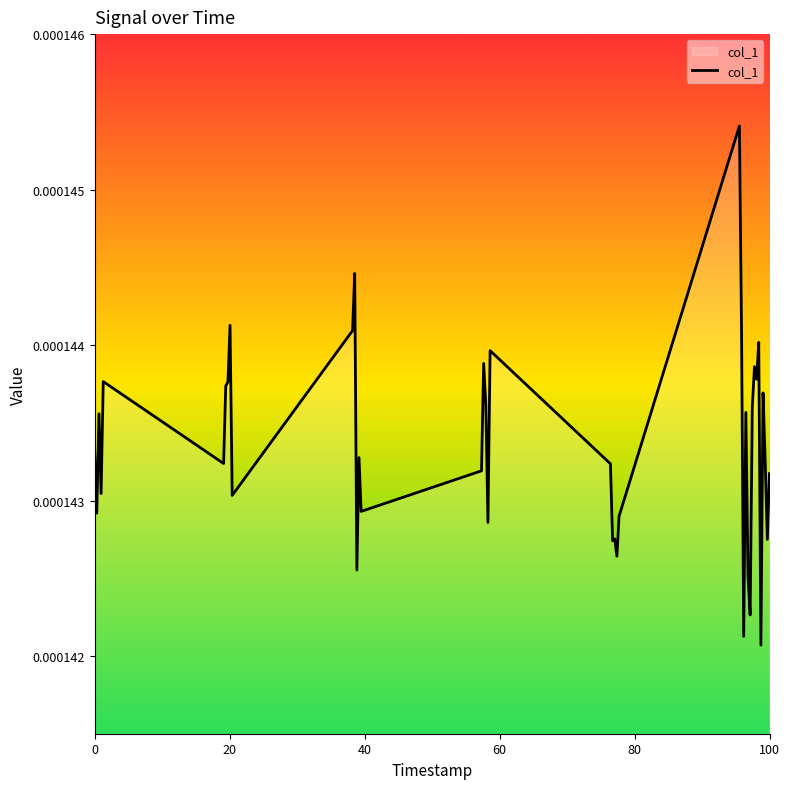

What is the label of the 38th point from the right?

40